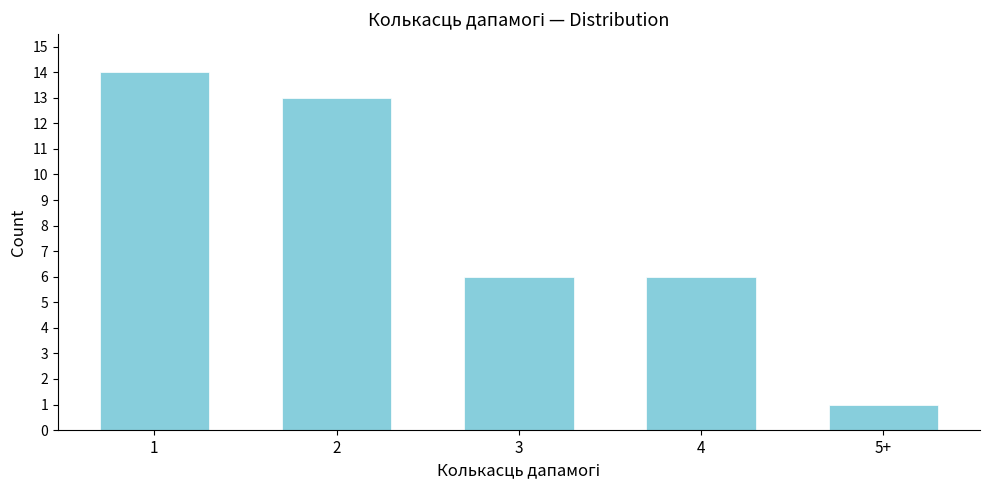

Reading left to right, what are all the values shown in this chart?

14	13	6	6	1